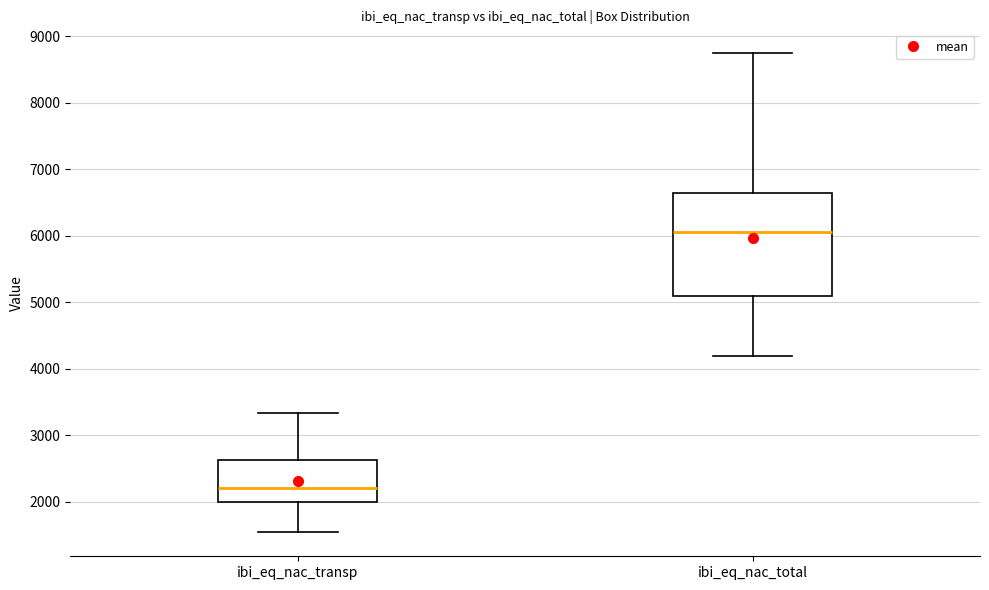

Reading left to right, transcribe this box plot: for each box, give where its median line is, the range the box spans, and where its two whiskers end, as read against the y-axis. The values are not printed on the chart, so give them approximately, as read against the axis.

ibi_eq_nac_transp: median 2200, box 2000 to 2600, whiskers 1500 to 3300
ibi_eq_nac_total: median 6100, box 5100 to 6600, whiskers 4200 to 8700